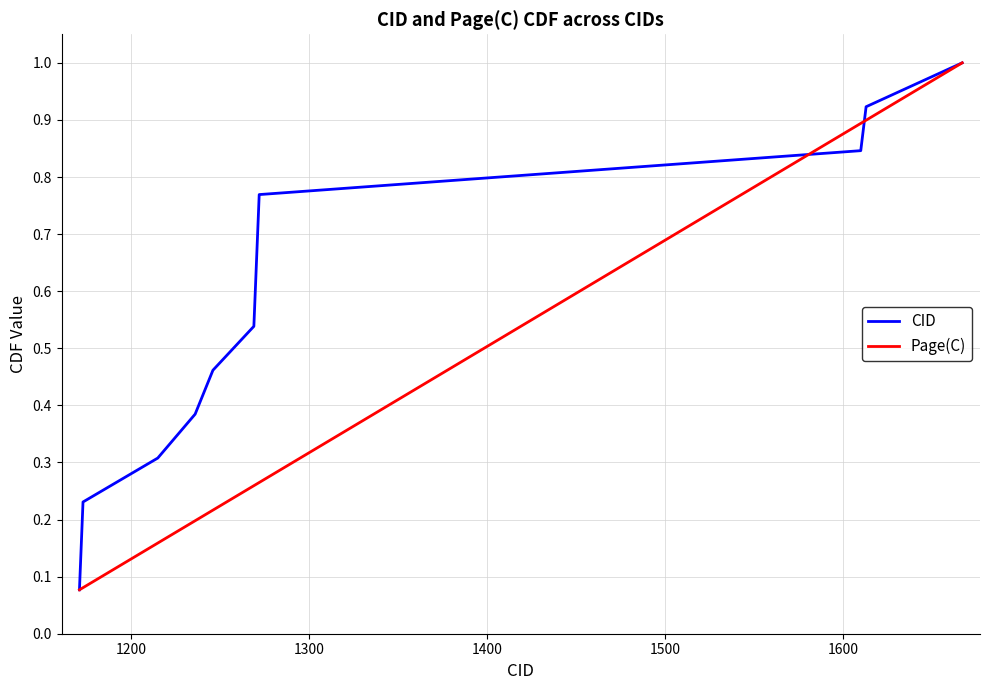

What is the maximum value for Page(C)?

1.0